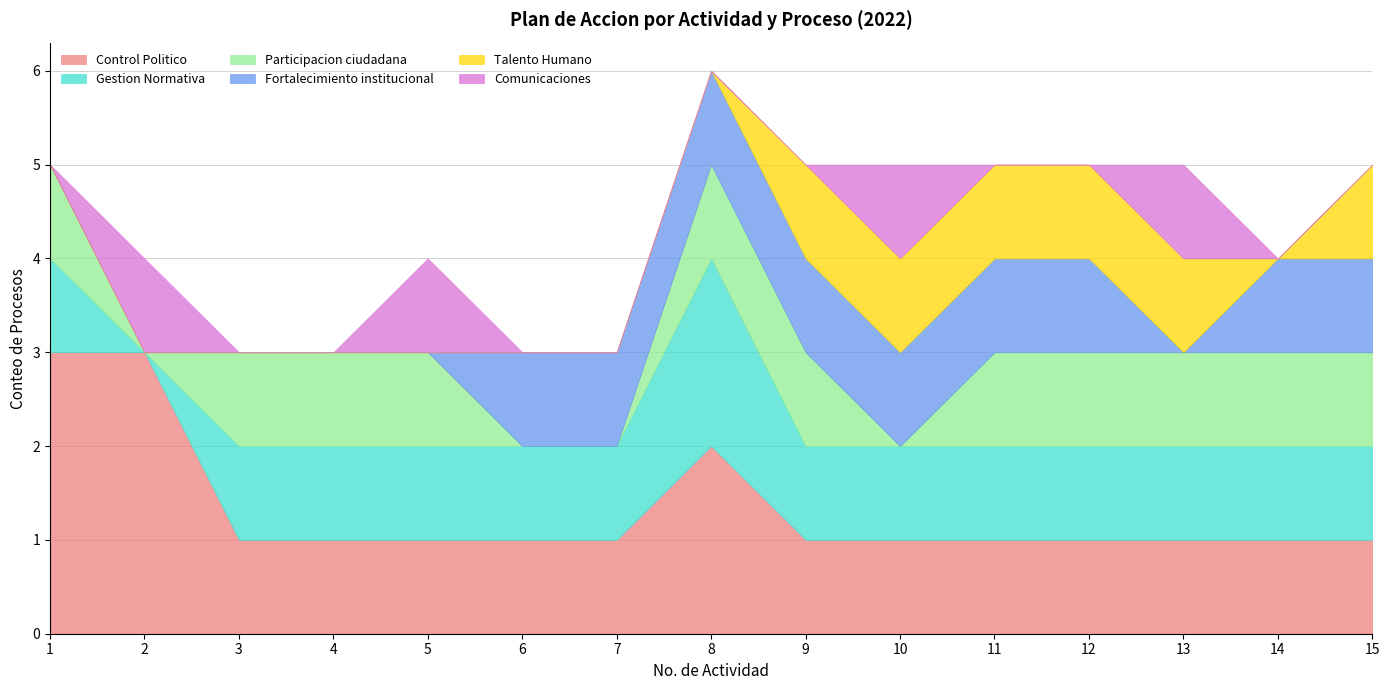

Rank the series by their maximum value, from highest to lowest.

Control Politico, Gestion Normativa, Participacion ciudadana, Fortalecimiento institucional, Talento Humano, Comunicaciones